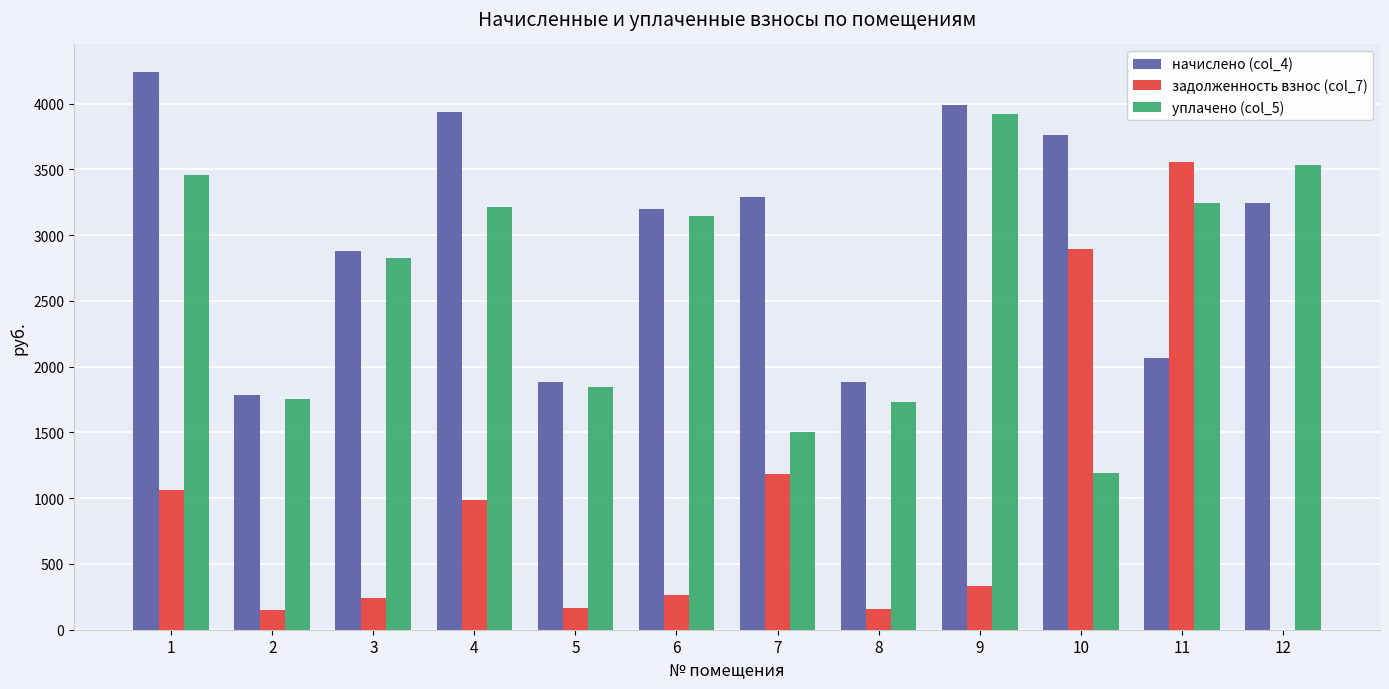

How many series are shown in this chart?

3